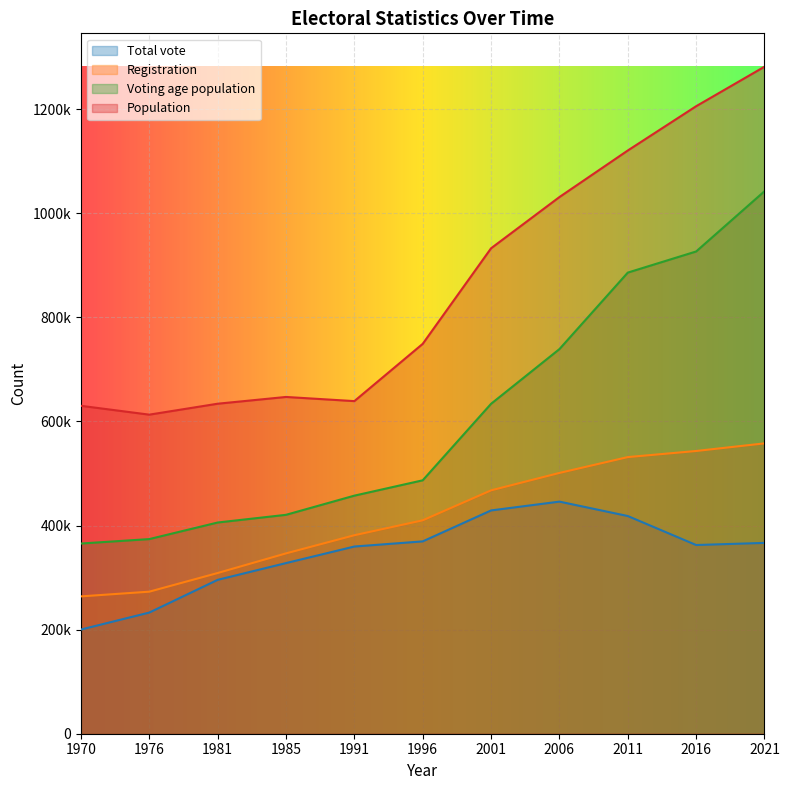

Reading left to right, extract all data points from this chart.

Total vote: 1970=200141	1976=232764	1981=295602	1985=327821	1991=359640	1996=369521	2001=428981	2006=445915	2011=418247	2016=362542	2021=366608
Registration: 1970=263857	1976=272898	1981=308729	1985=346454	1991=381323	1996=409996	2001=467543	2006=501024	2011=531463	2016=543186	2021=557836
Voting age population: 1970=365400	1976=373930	1981=405760	1985=420550	1991=457380	1996=486850	2001=633844	2006=738932	2011=885905	2016=926492	2021=1042238
Population: 1970=630000	1976=613000	1981=634000	1985=647000	1991=639000	1996=749000	2001=932632	2006=1031030	2011=1120489	2016=1205575	2021=1281506